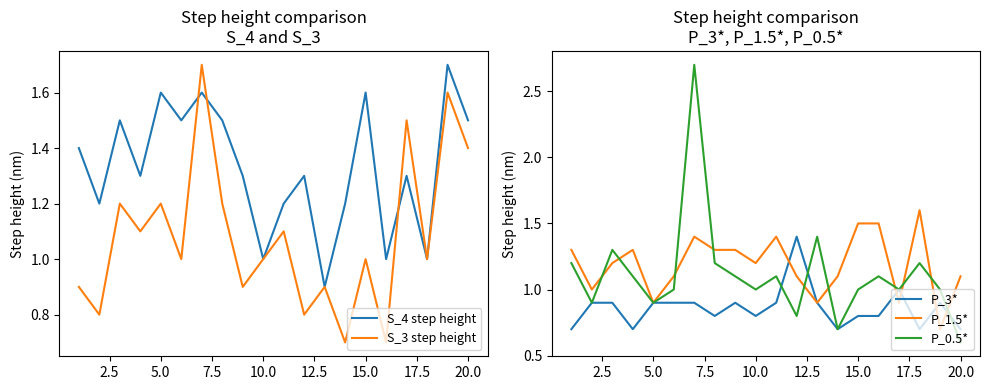

How many data points does each series have?

20